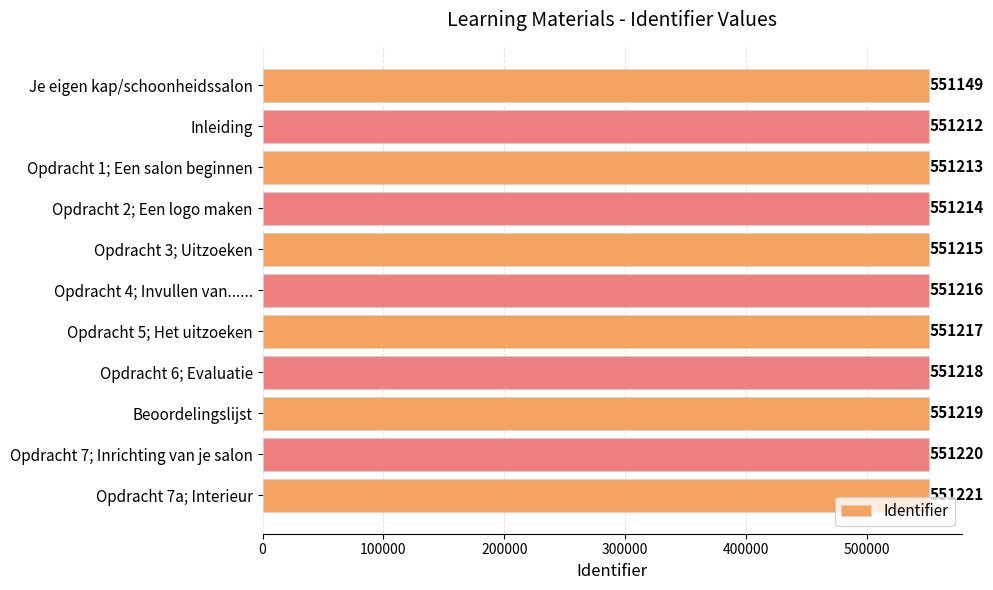

Reading bottom to top, transcribe all the data shown in this chart.

Opdracht 7a; Interieur=551221	Opdracht 7; Inrichting van je salon=551220	Beoordelingslijst=551219	Opdracht 6; Evaluatie=551218	Opdracht 5; Het uitzoeken=551217	Opdracht 4; Invullen van......=551216	Opdracht 3; Uitzoeken=551215	Opdracht 2; Een logo maken=551214	Opdracht 1; Een salon beginnen=551213	Inleiding=551212	Je eigen kap/schoonheidssalon=551149